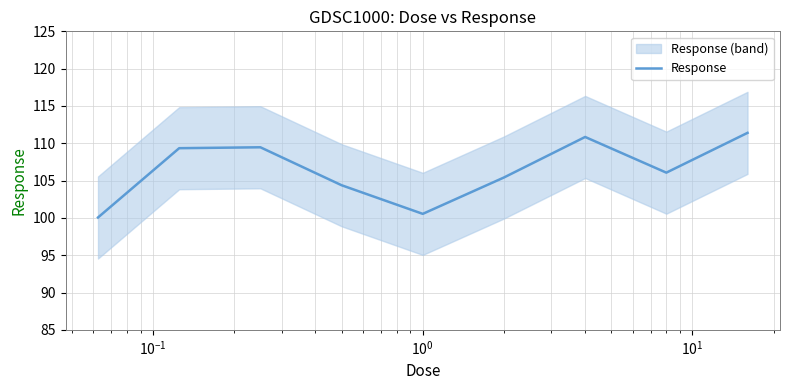

What is the value of the 4th point from the left?

104.4